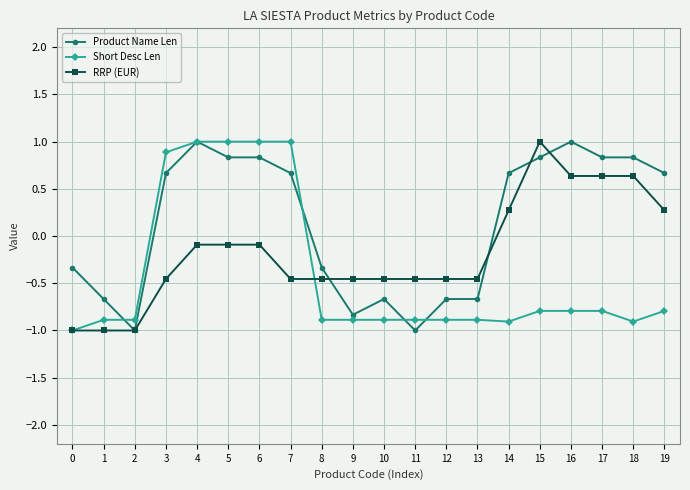

What is the spread (max minus min) of values at 19?

1.5